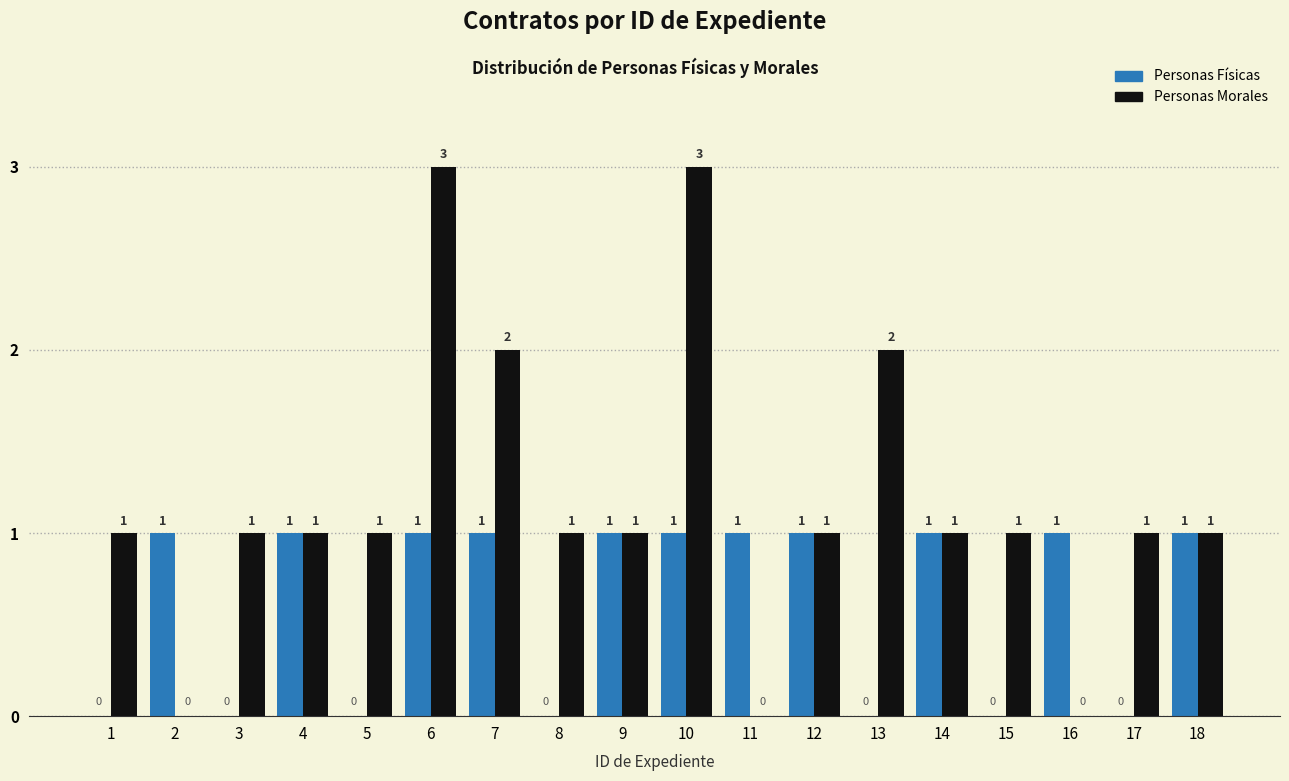

How many Personas Morales values are between 1 and 2?

13